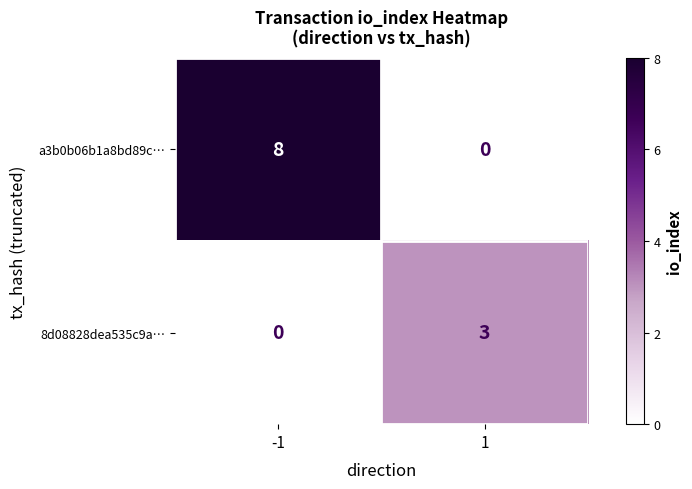

Count the number of categories in the chart.

2